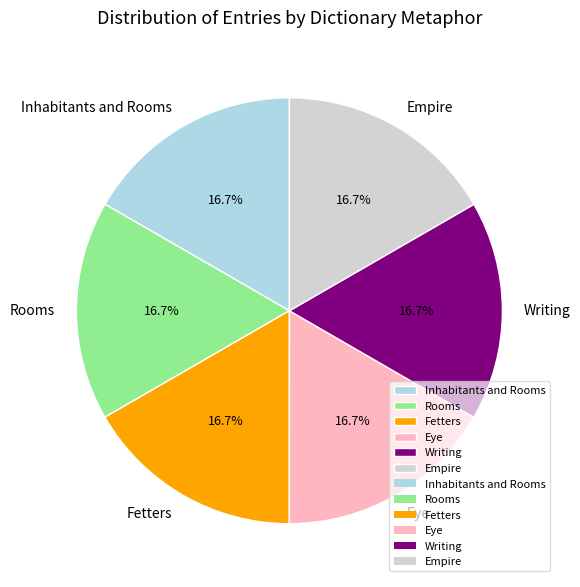

Combined, what portion of the pie is Writing and Rooms?

33.3%